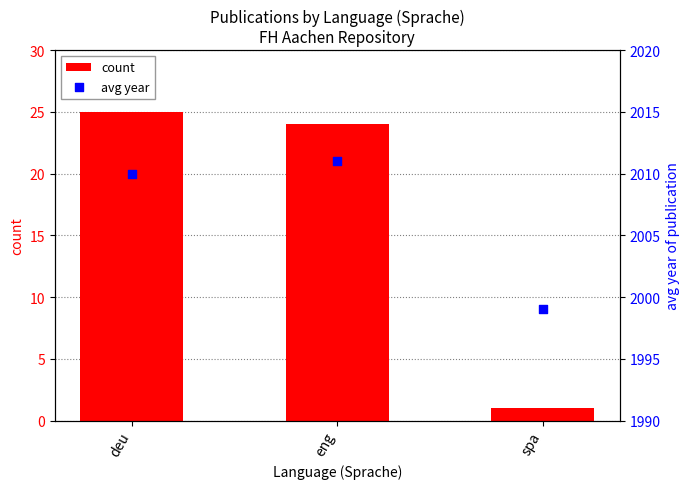

Which series reaches the minimum Y coordinate?

count